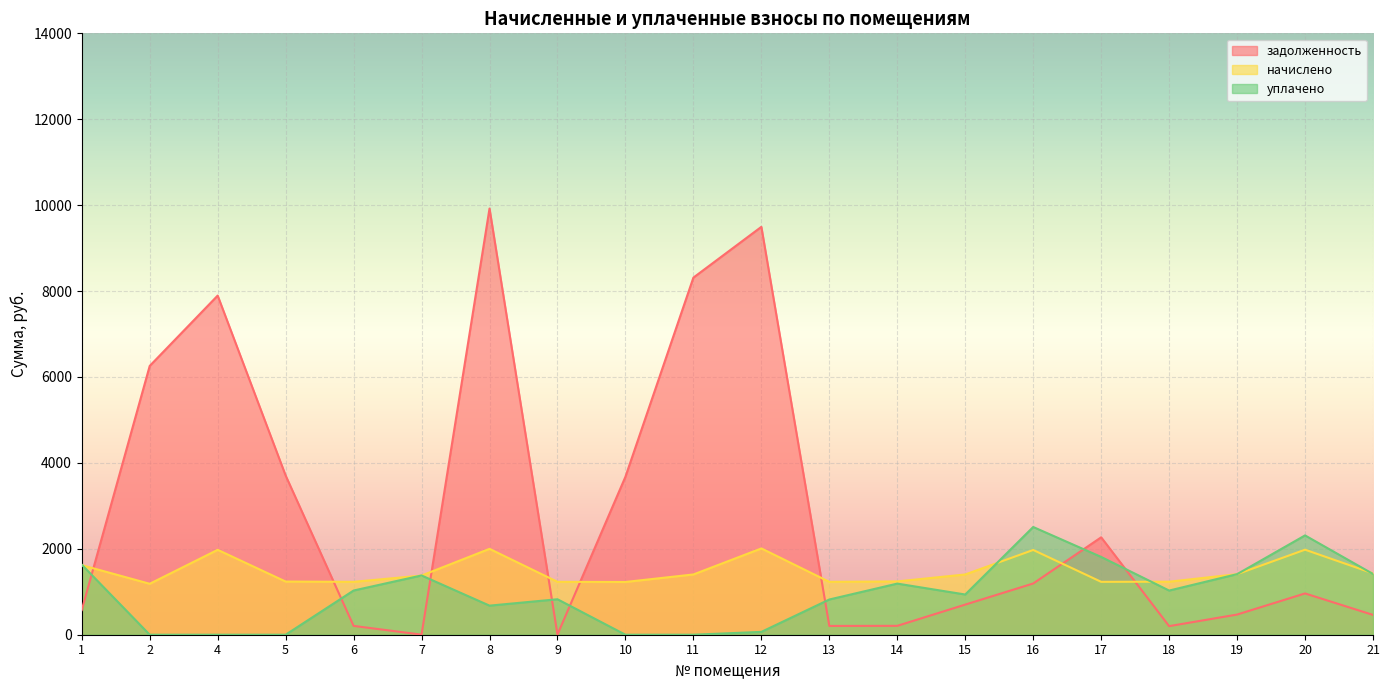

What is the difference between the highest and lowest values at 19?

940.6